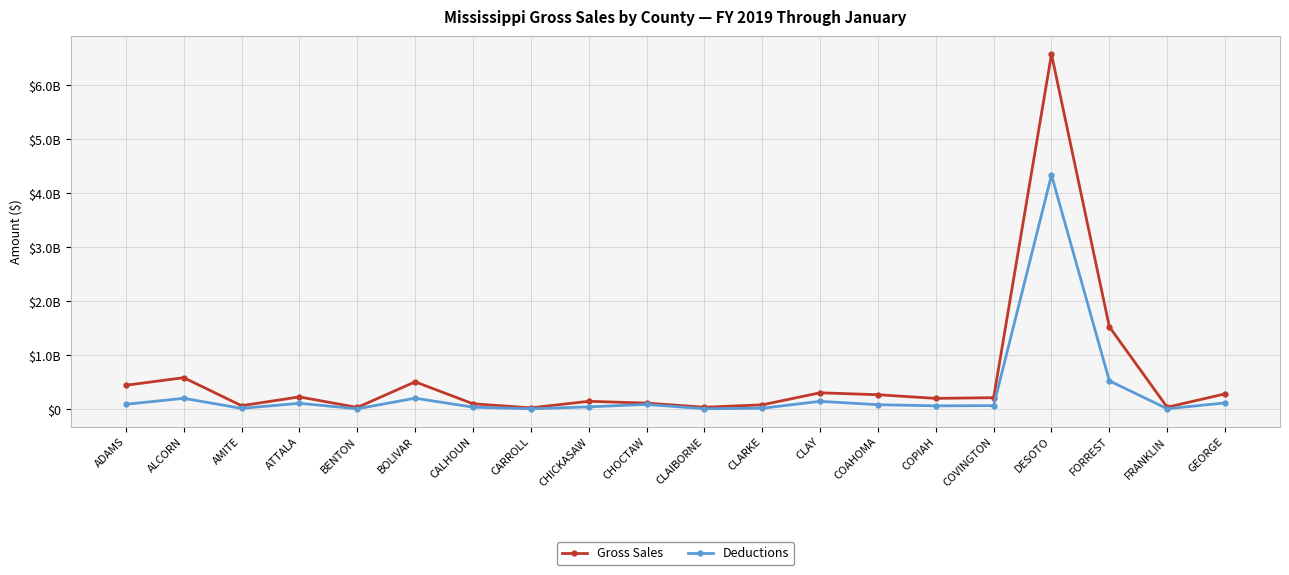

What are all the series names shown in the legend?

Gross Sales, Deductions